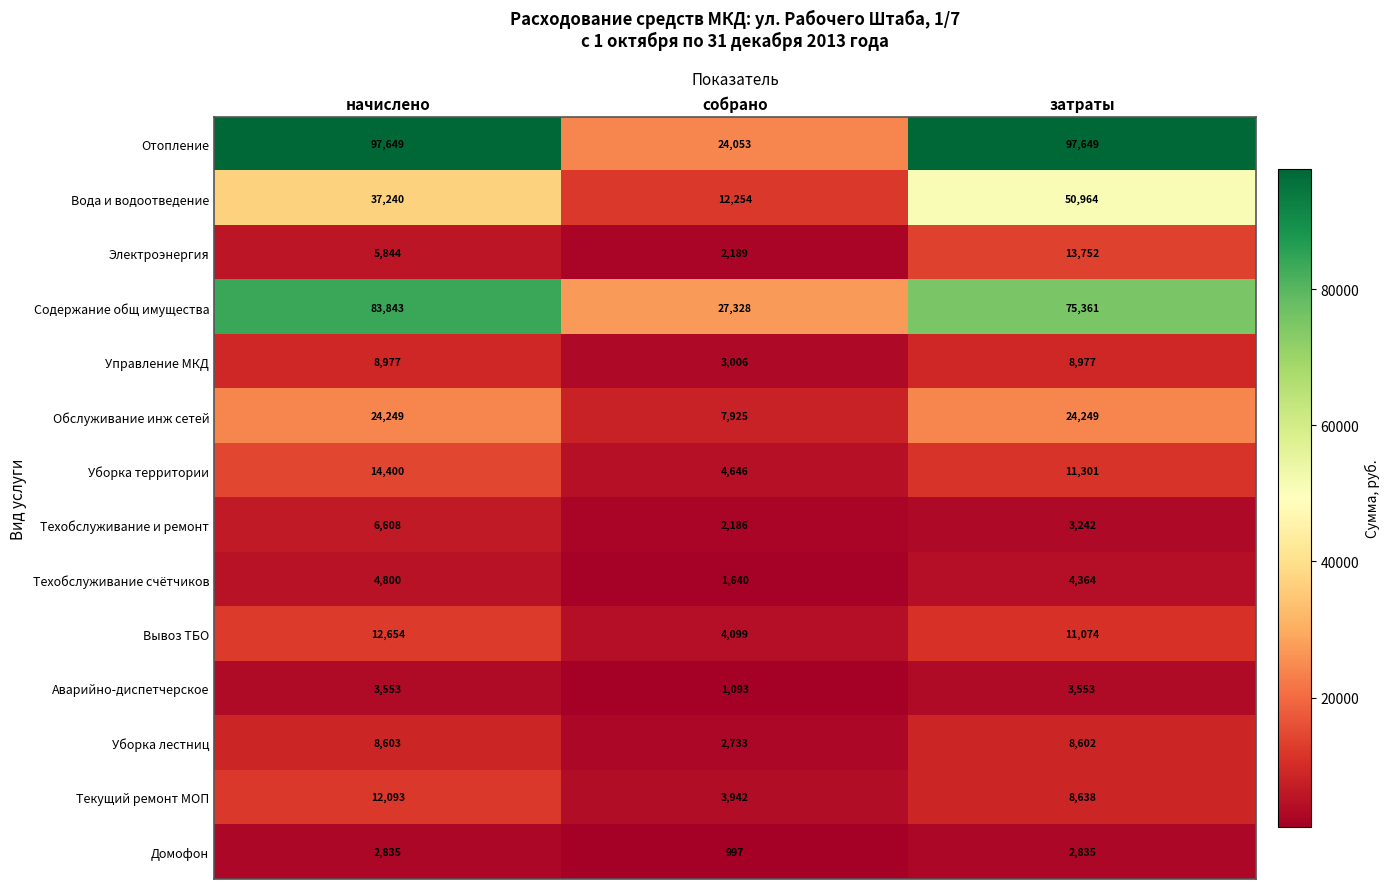

At how many categories does at least one series exceed 26105?

3